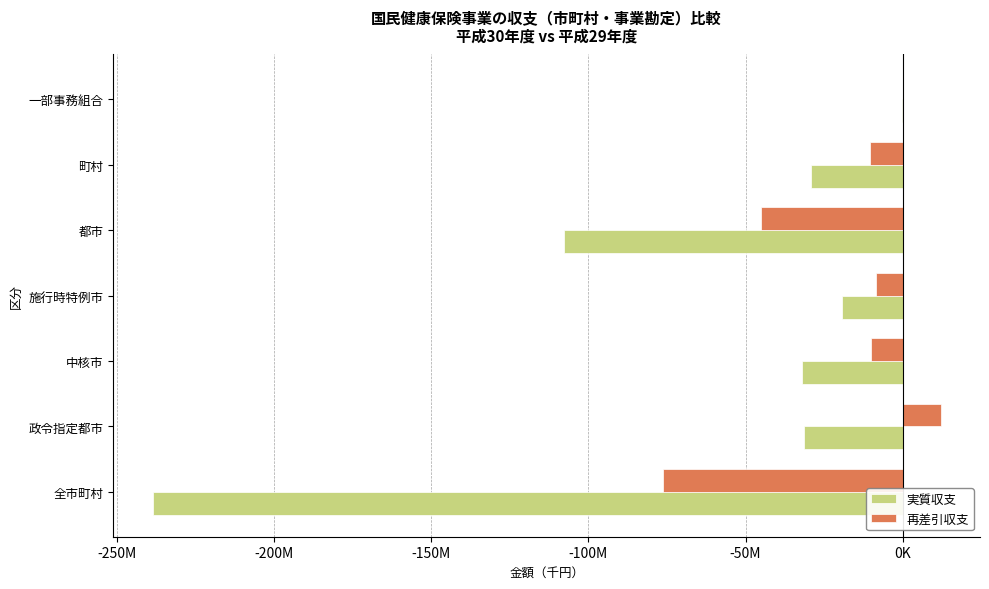

What are all the series names shown in the legend?

実質収支, 再差引収支